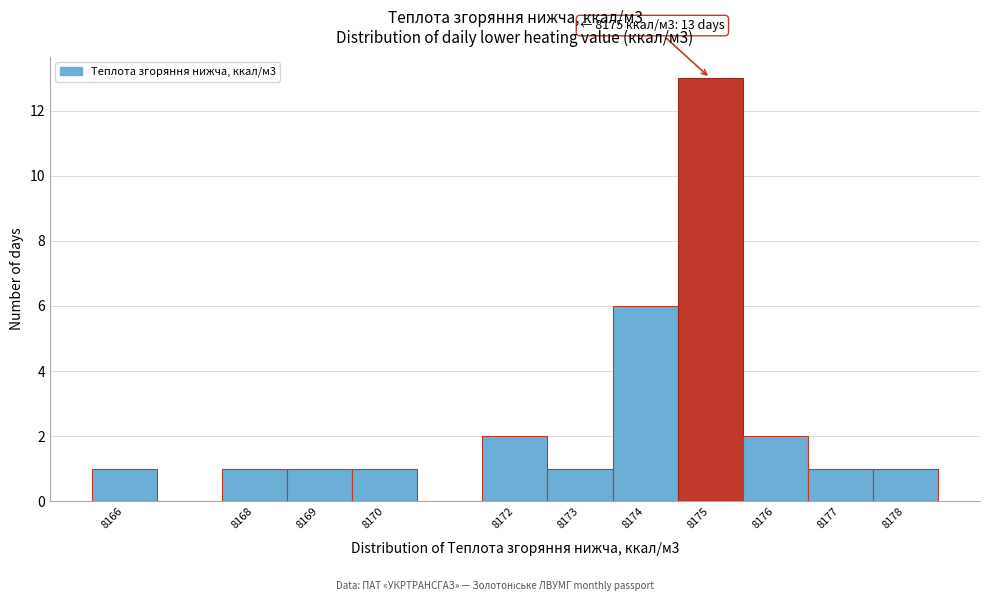

Over which range of the x-axis is the bar tallest?

8174.5 to 8175.5